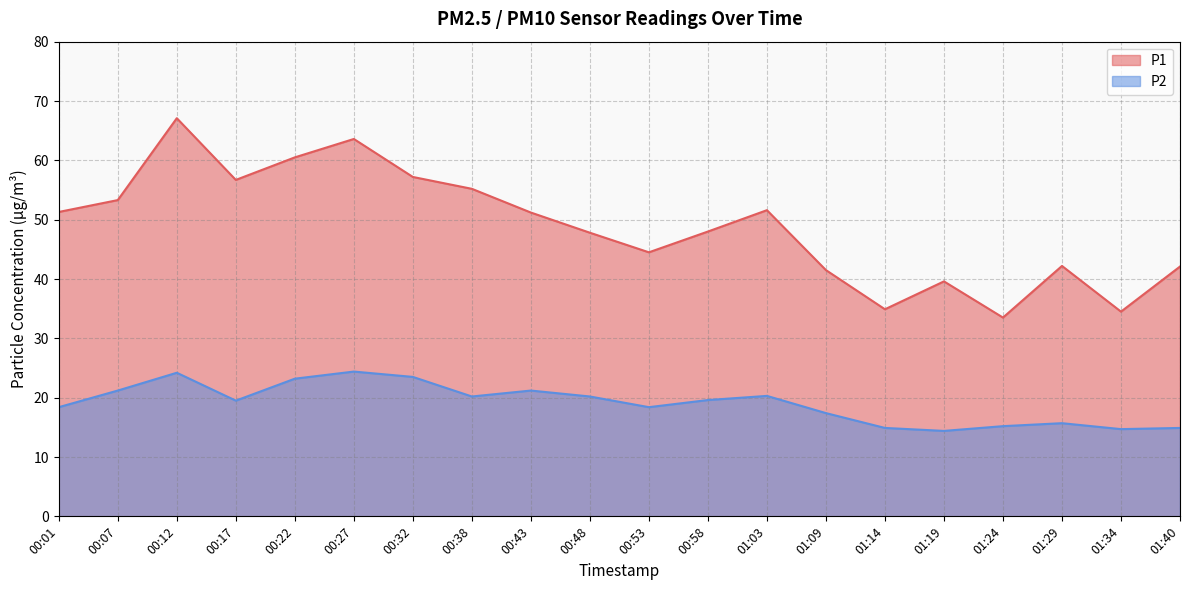

Count the number of data series in this chart.

2